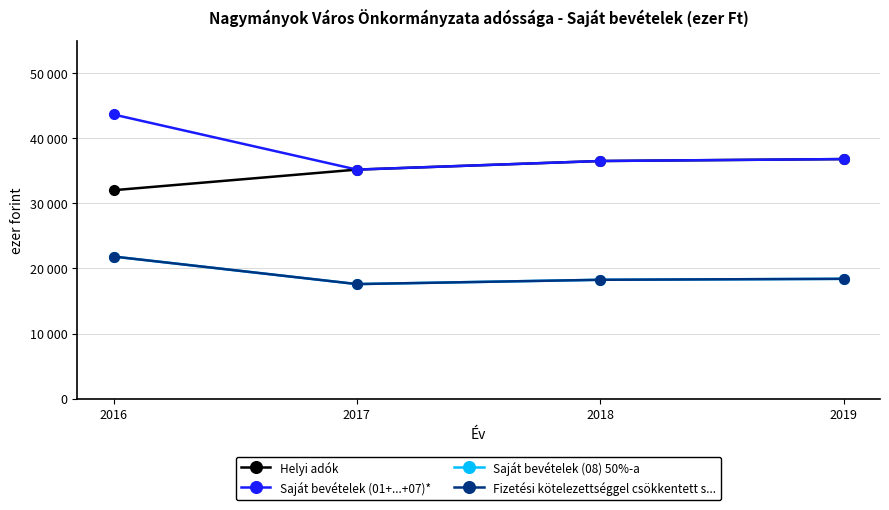

At which category does Saját bevételek (08) 50%-a reach its first local valley?

2017